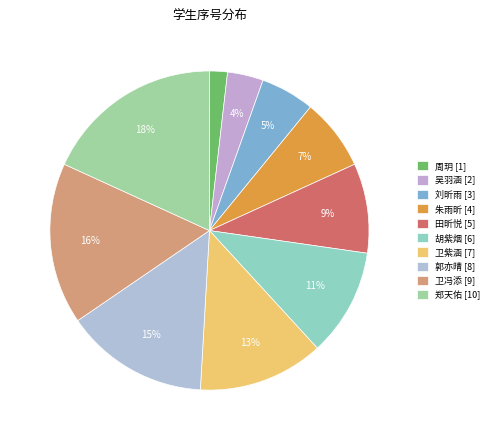

To the nearest percent, what percentage of the pie is 卫冯添?

16%